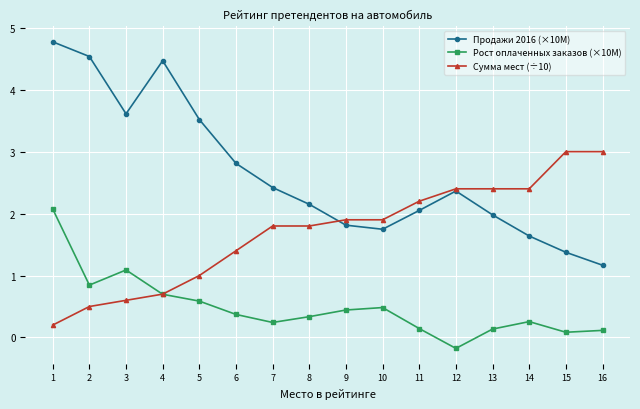

How many series are shown in this chart?

3